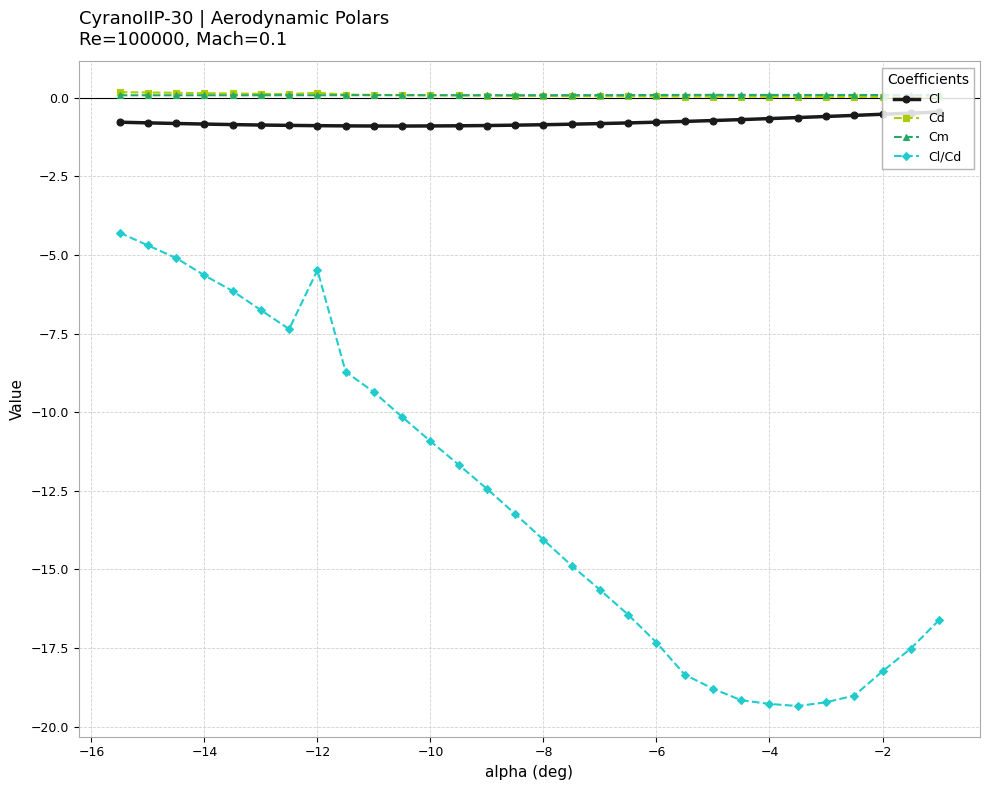

True or false: Cl and Cd intersect in this chart.

False